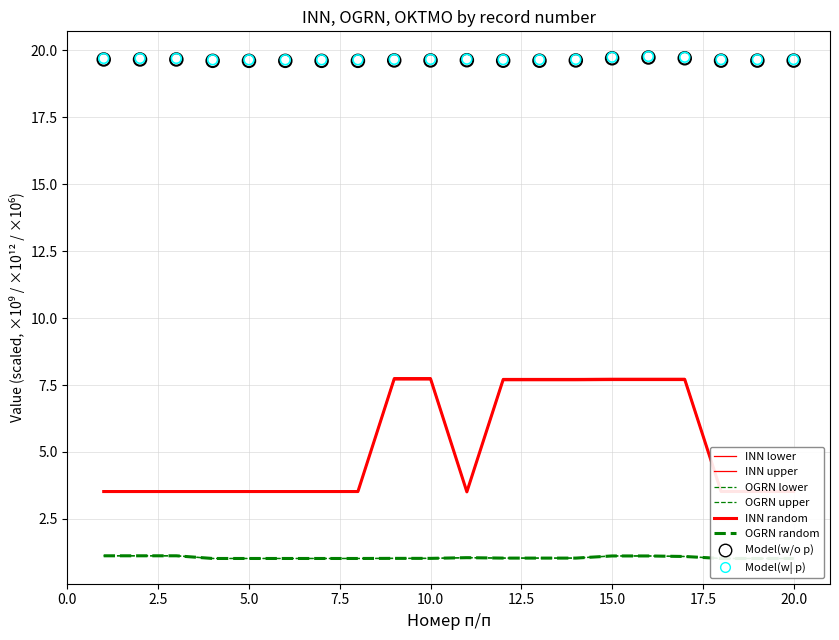

At which category is the sum across all series the highest?

16